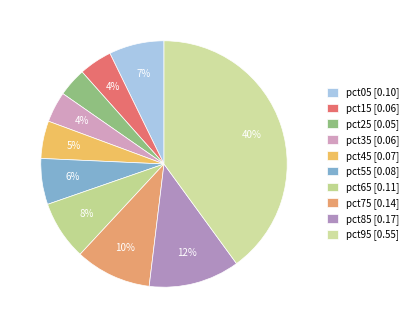

To the nearest percent, what percentage of the pie is pct75?

10%